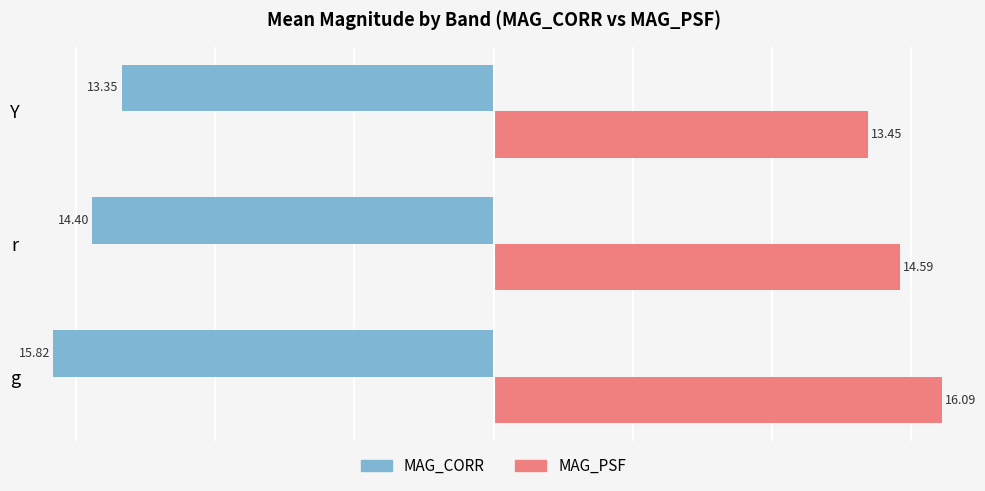

What is the difference between the maximum and minimum values in the MAG_PSF series?

2.6